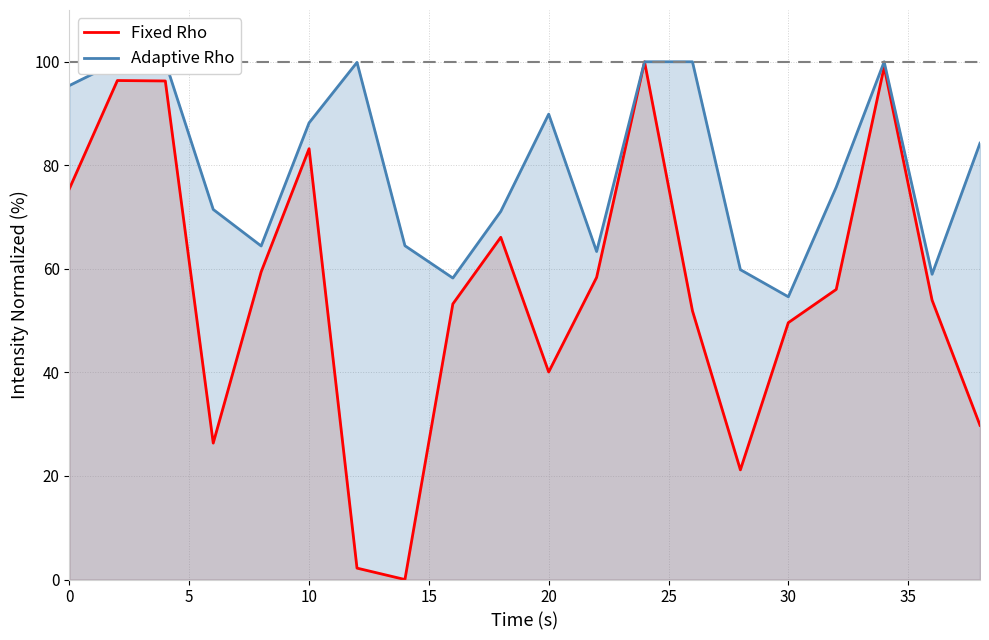

In Adaptive Rho, how many points are lower than both neighbors (excluding endpoints)?

5